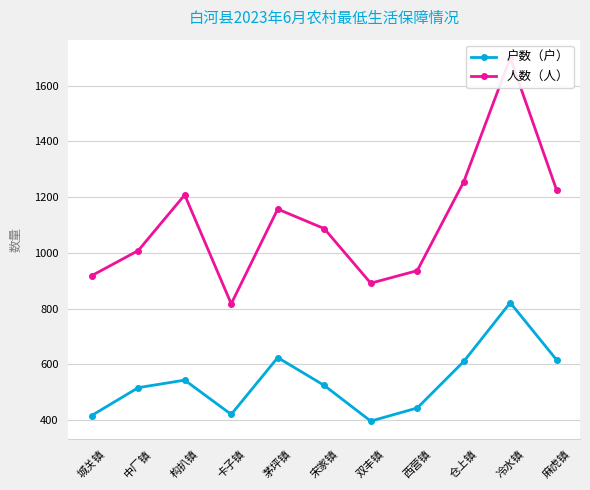

What is the difference between the maximum and minimum values in the 人数（人） series?

883